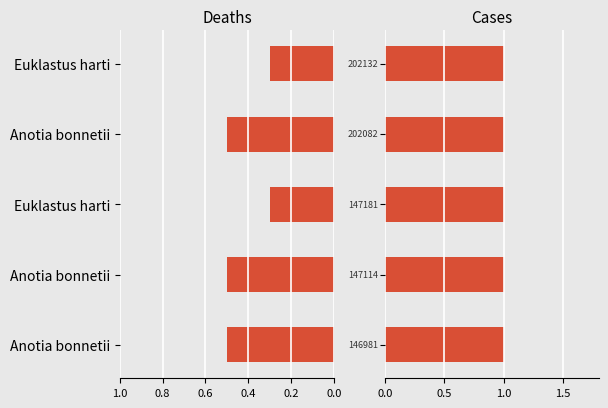

How many series are shown in this chart?

2